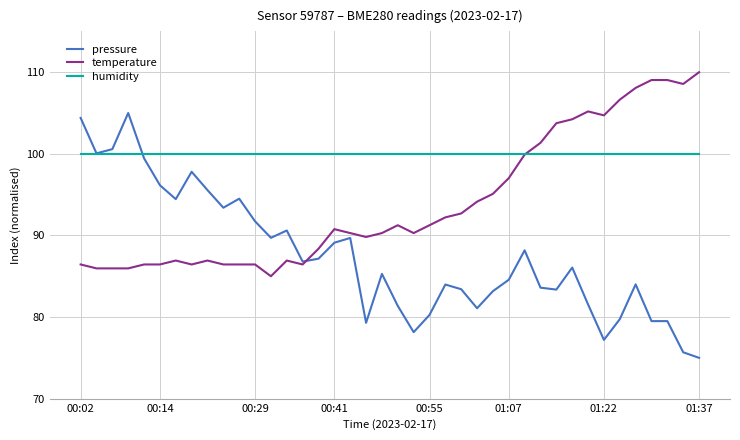

Which series has the largest total across all categories?

humidity